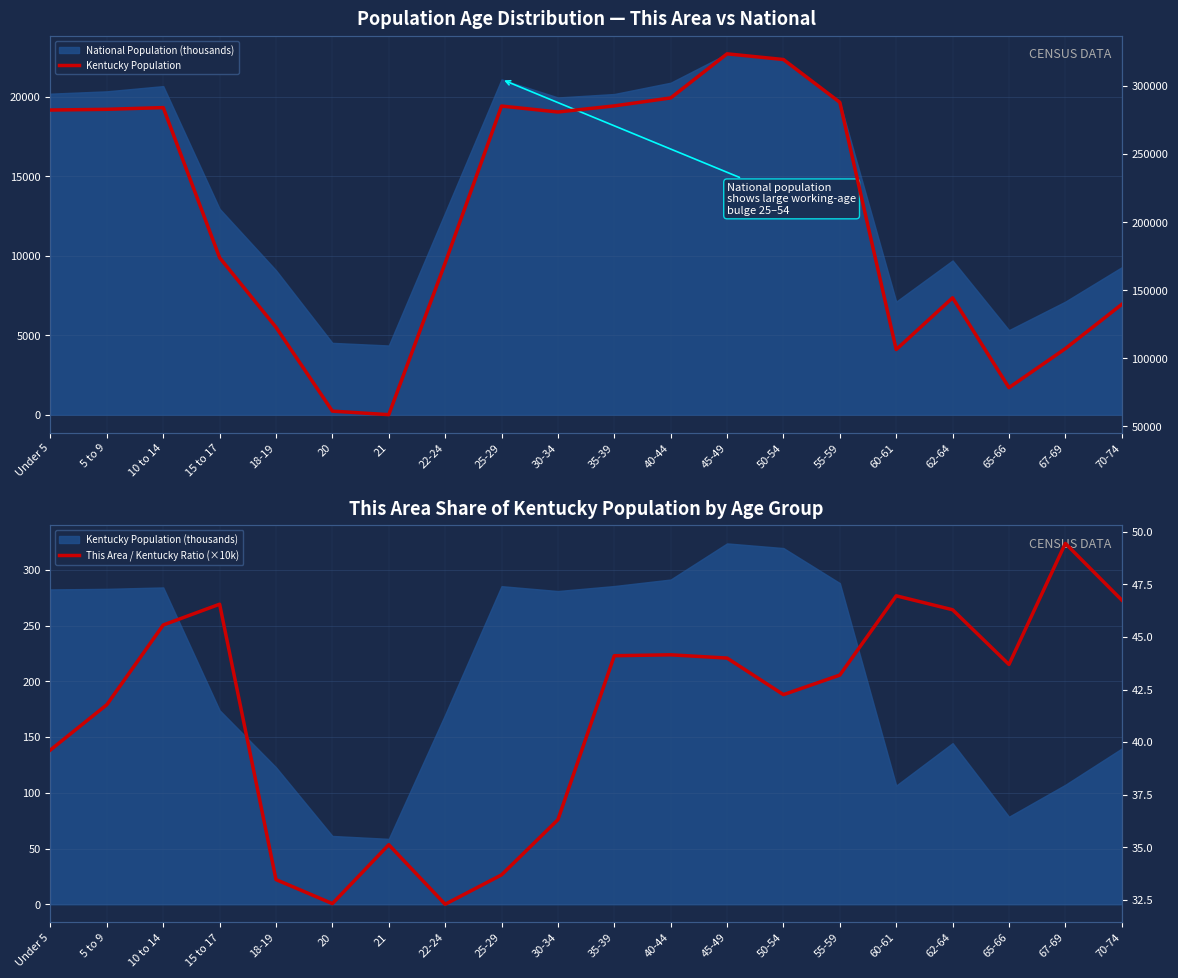

Reading right to left, extract all data points from this chart.

Kentucky Population: 139650.0	107167.0	78497.0	144497.0	106469.0	288027.0	319455.0	323642.0	291251.0	285411.0	280920.0	285296.0	170043.0	58657.0	61268.0	122833.0	173962.0	284154.0	282888.0	282367.0
This Area / Kentucky Ratio (×10k): 46.8	49.5	43.7	46.3	47.0	43.2	42.3	44.0	44.2	44.1	36.3	33.7	32.3	35.1	32.3	33.5	46.6	45.6	41.8	39.6